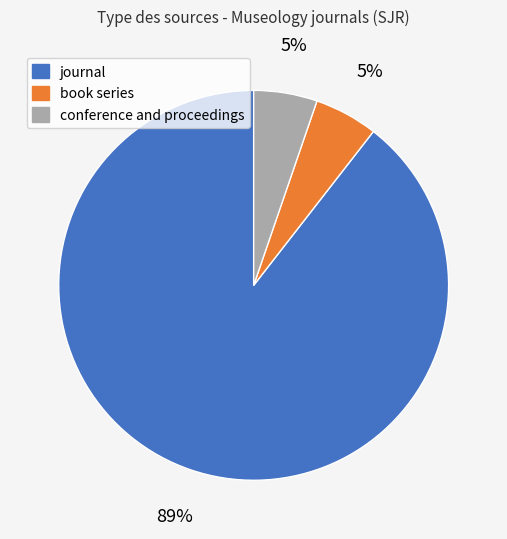

Is there any slice that represents more than half of the pie?

Yes